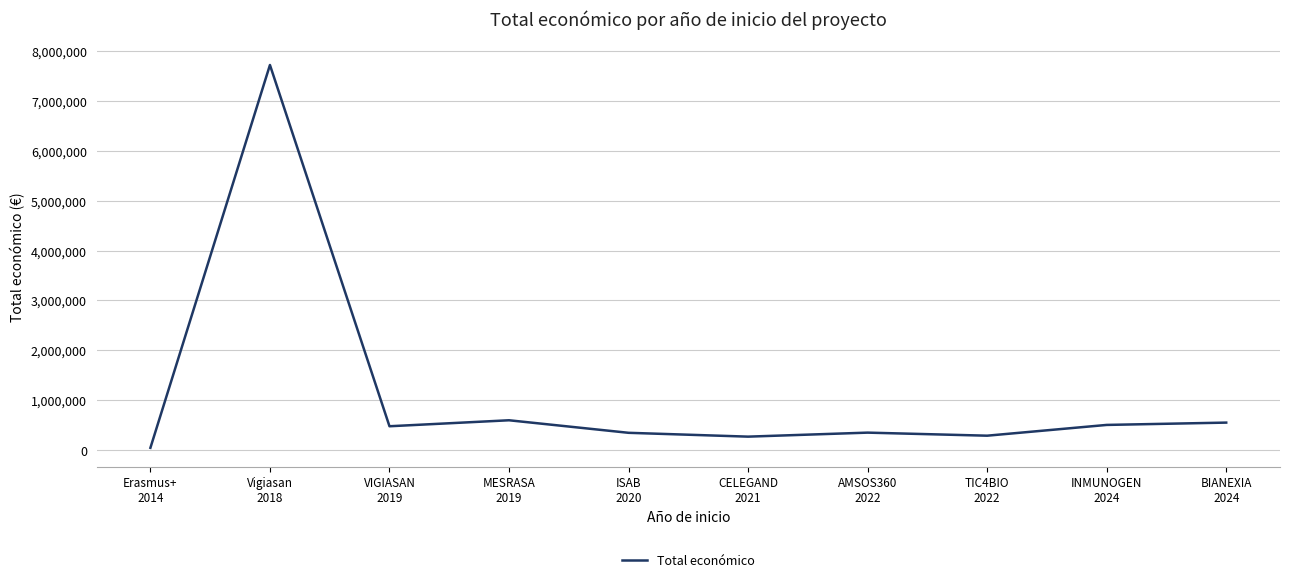

What is the difference between the maximum and minimum values?

7668931